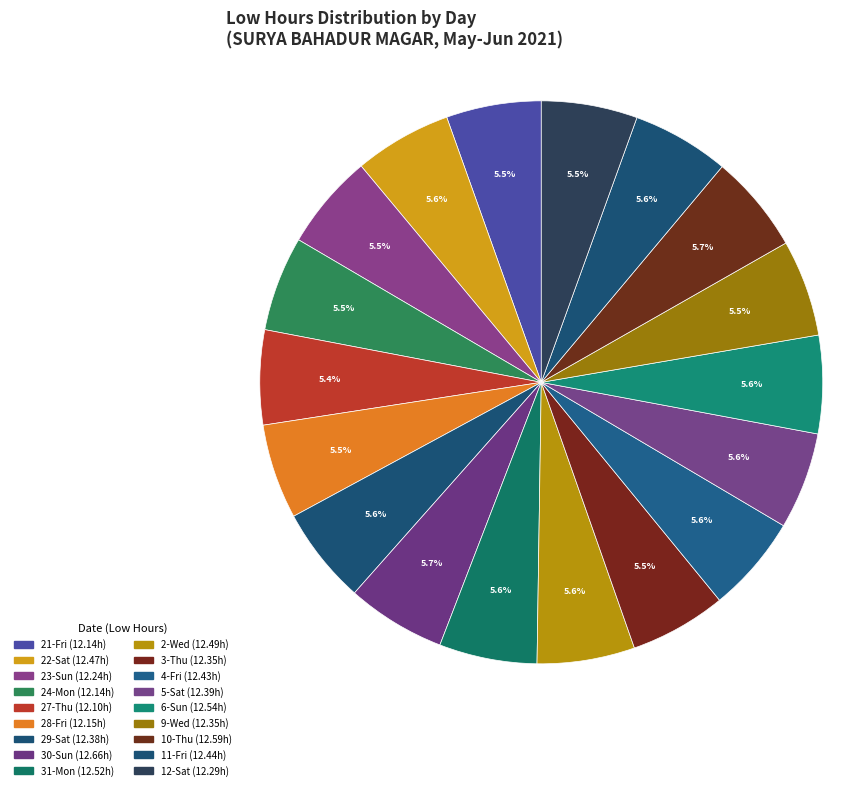

How many segments does this pie chart have?

18